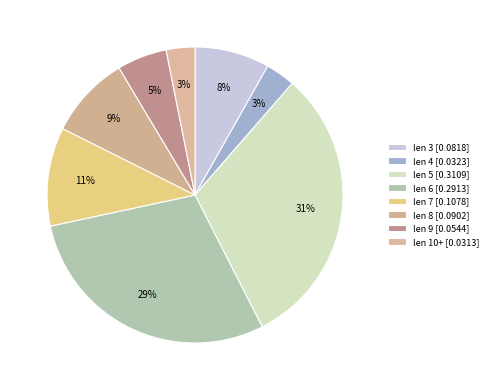

Count the number of slices in the pie.

8